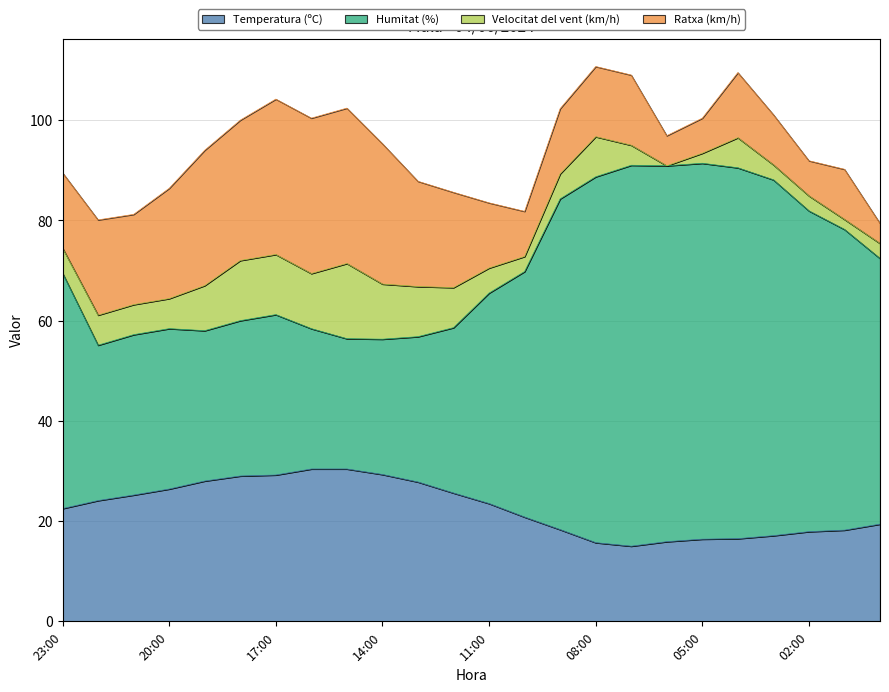

How many categories are shown in the chart?

24